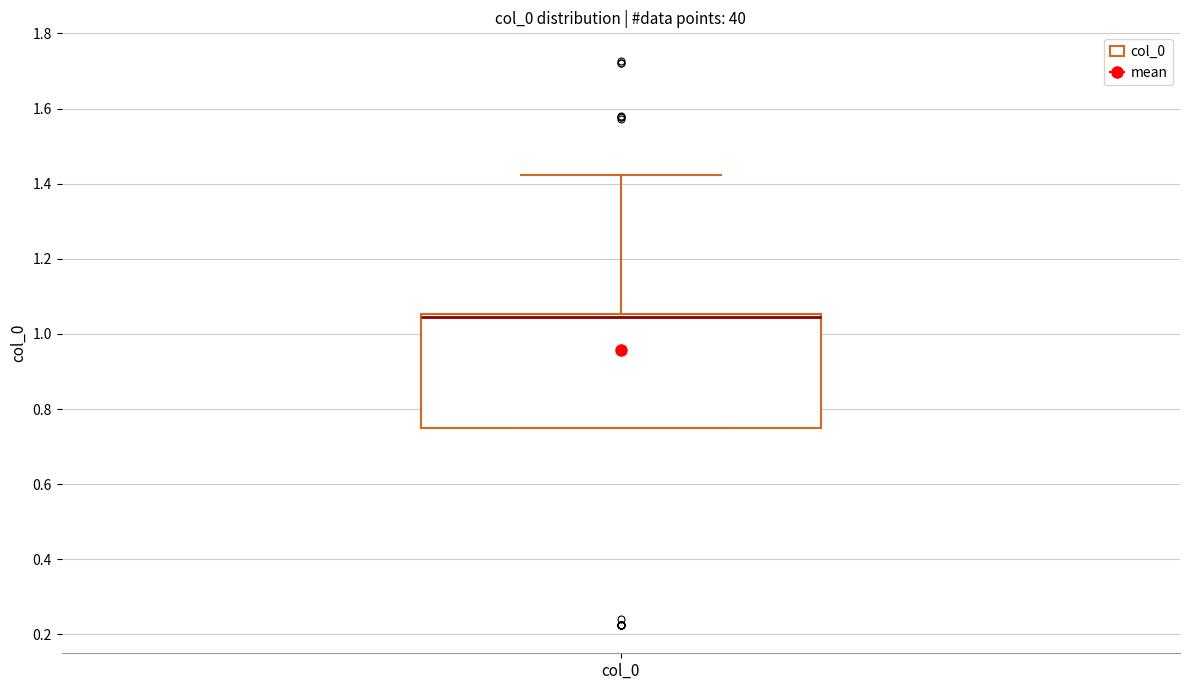

Transcribe this box plot: give where the median line is, the range the box spans, and where the two whiskers end, as read against the y-axis. The values are not printed on the chart, so give them approximately, as read against the axis.

median 1.04, box 0.74 to 1.06, whiskers 0.74 to 1.42